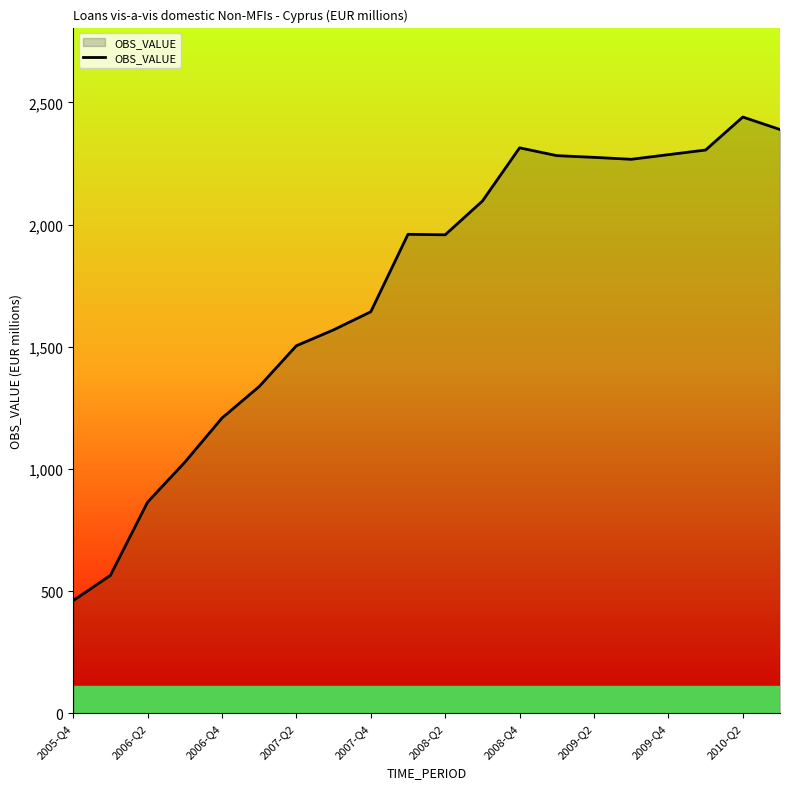

What is the minimum value shown in the chart?

461